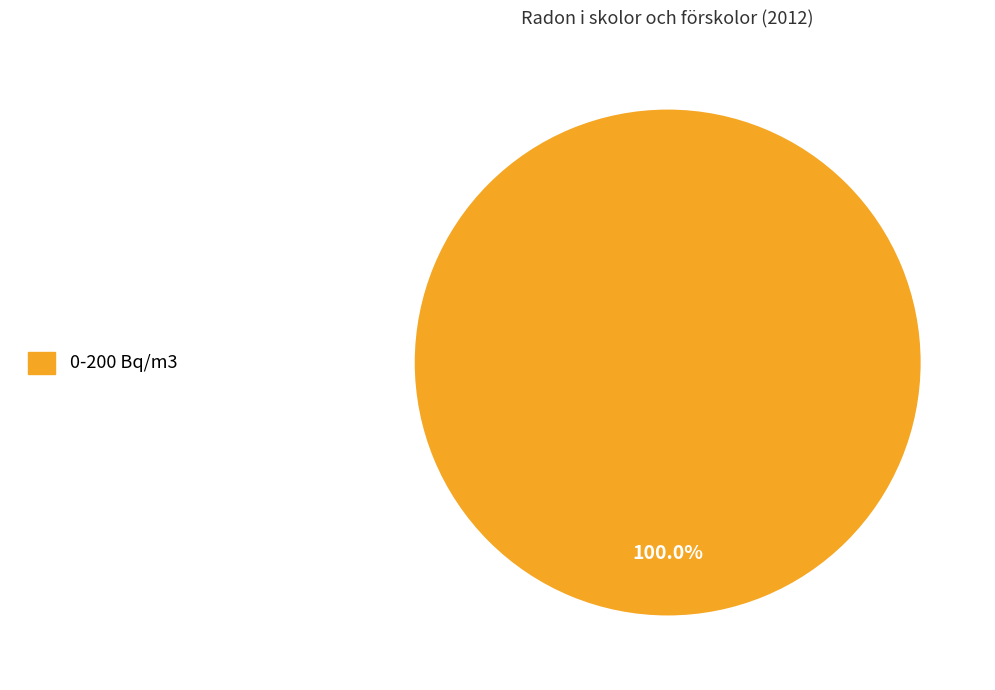

Does any single category account for the majority?

Yes